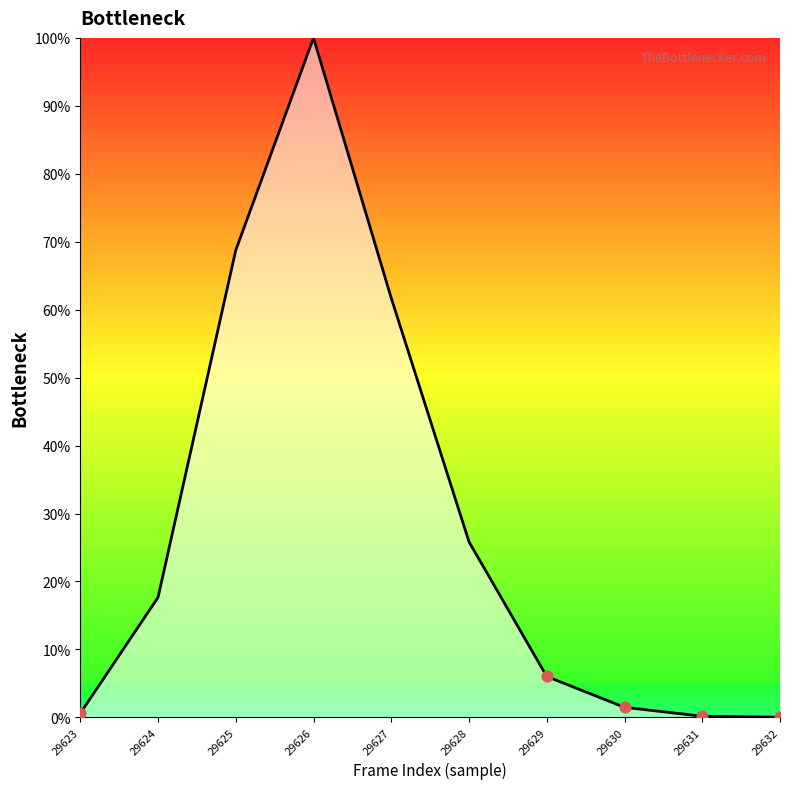

Between 29624 and 29627, which is larger?

29627